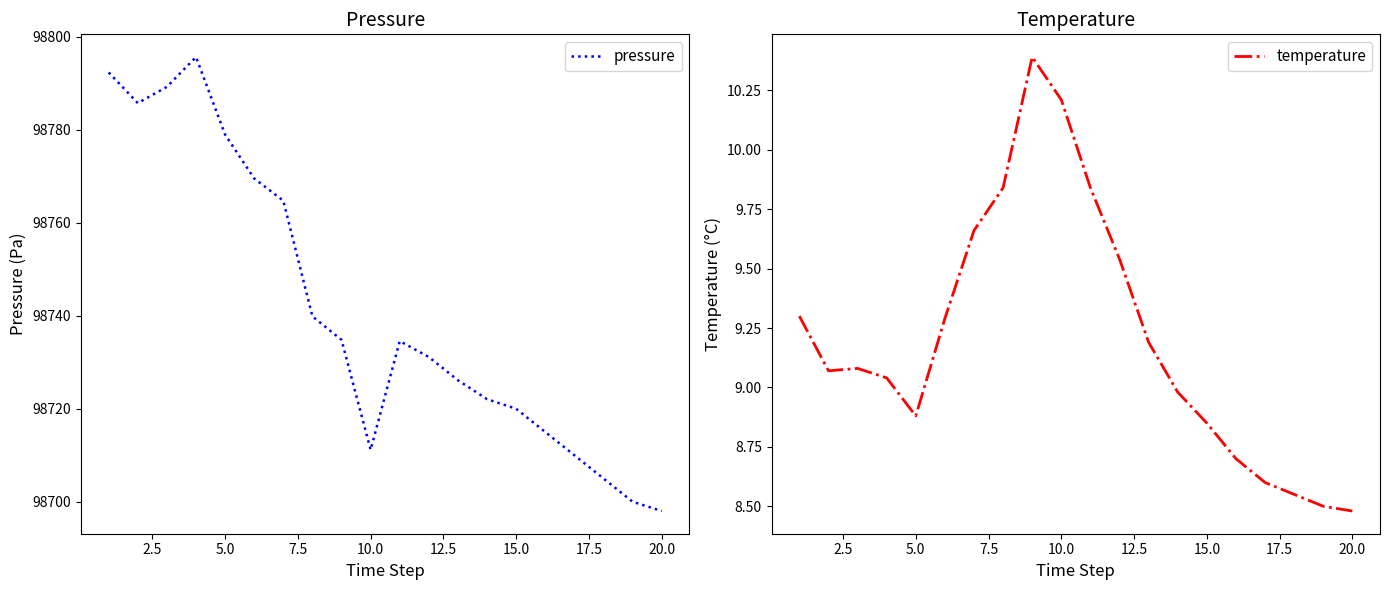

What is the sum of all pressure values?

1974824.0